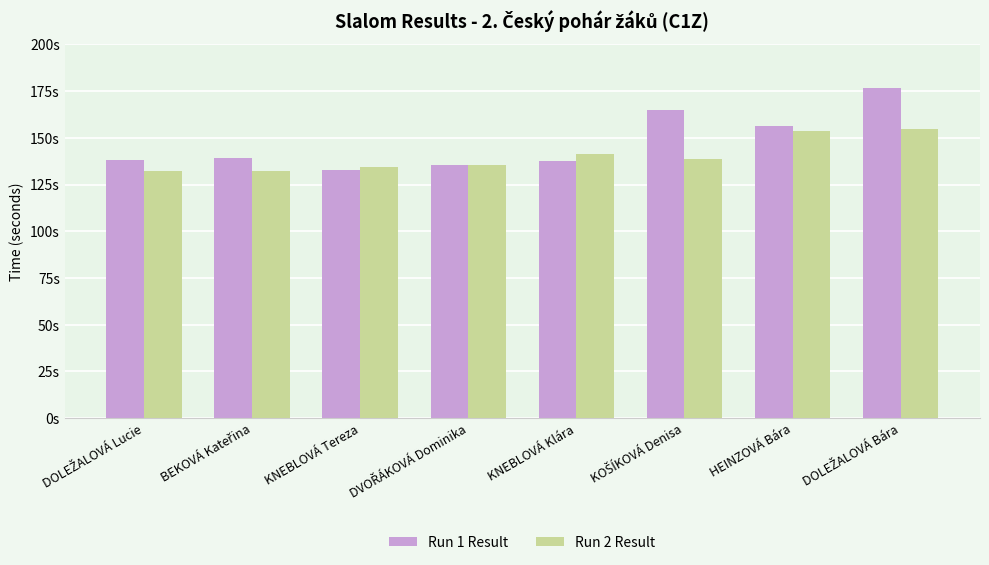

Reading left to right, what are all the values shown in this chart?

Run 1 Result: DOLEŽALOVÁ Lucie=138.1	BEKOVÁ Kateřina=139.2	KNEBLOVÁ Tereza=132.8	DVOŘÁKOVÁ Dominika=135.4	KNEBLOVÁ Klára=137.5	KOŠÍKOVÁ Denisa=165.1	HEINZOVÁ Bára=156.1	DOLEŽALOVÁ Bára=176.9
Run 2 Result: DOLEŽALOVÁ Lucie=132.0	BEKOVÁ Kateřina=132.4	KNEBLOVÁ Tereza=134.1	DVOŘÁKOVÁ Dominika=135.4	KNEBLOVÁ Klára=141.4	KOŠÍKOVÁ Denisa=138.7	HEINZOVÁ Bára=153.6	DOLEŽALOVÁ Bára=154.6